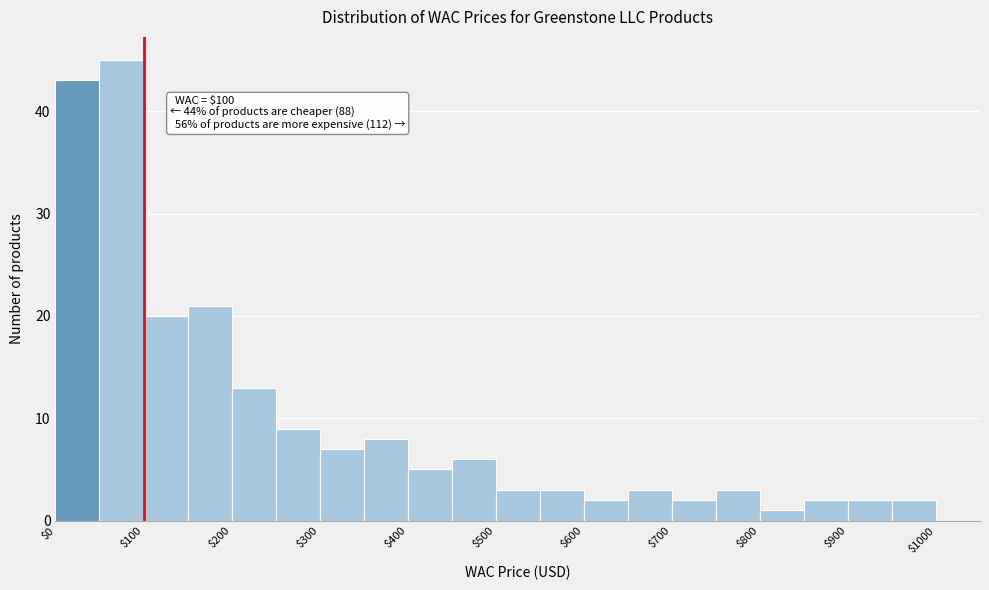

Which range on the x-axis has the tallest bar?

50 to 100